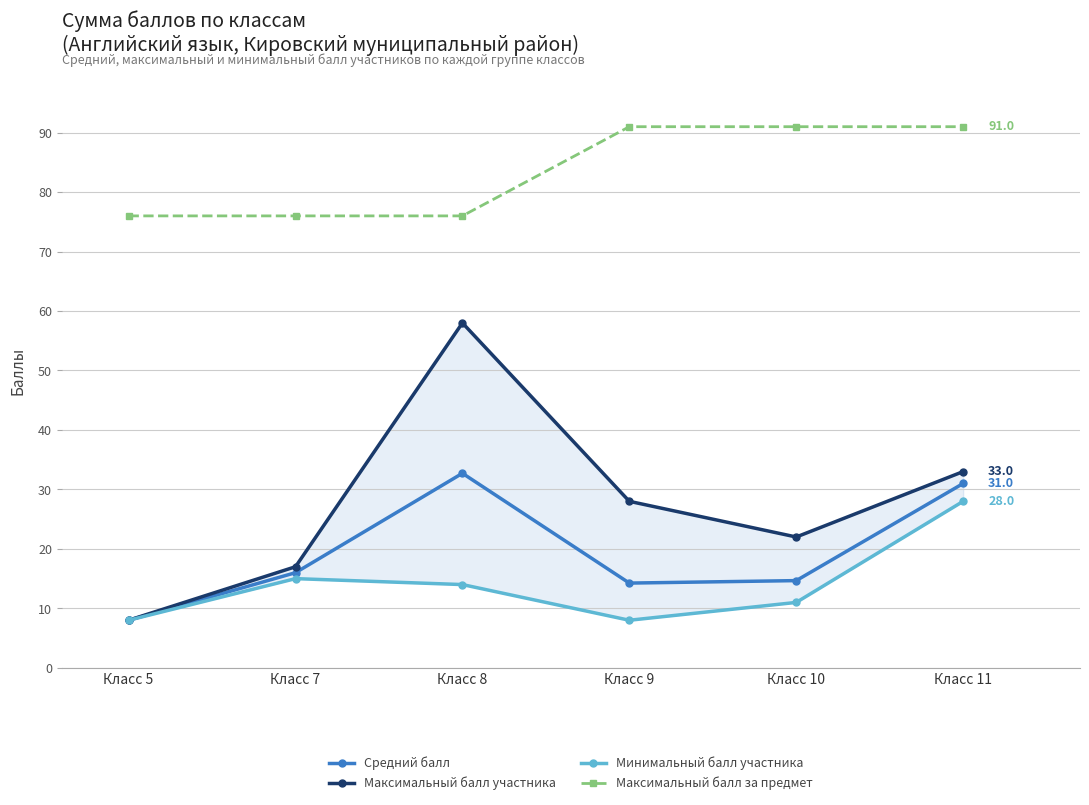

At which category is the sum across all series the highest?

Класс 11